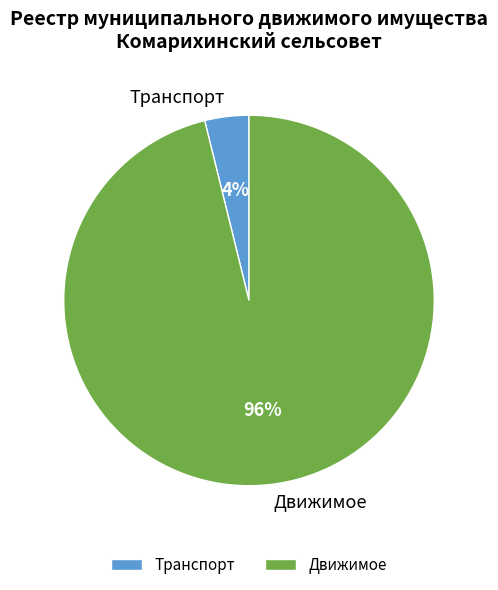

The Движимое slice represents 83% of the pie. True or false?

False